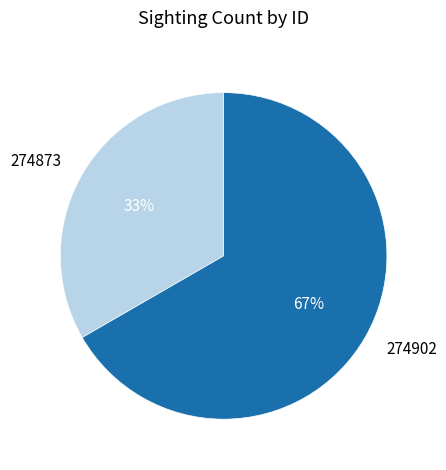

Which slice is the largest?

274902